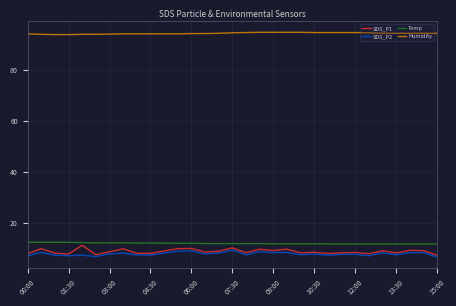

True or false: Temp and Humidity cross at least once.

False